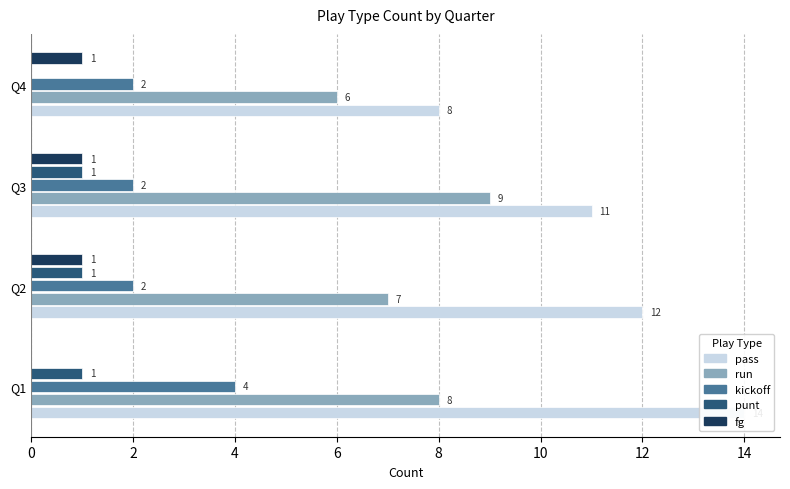

Are the bars grouped side by side (vs. stacked)?

Yes